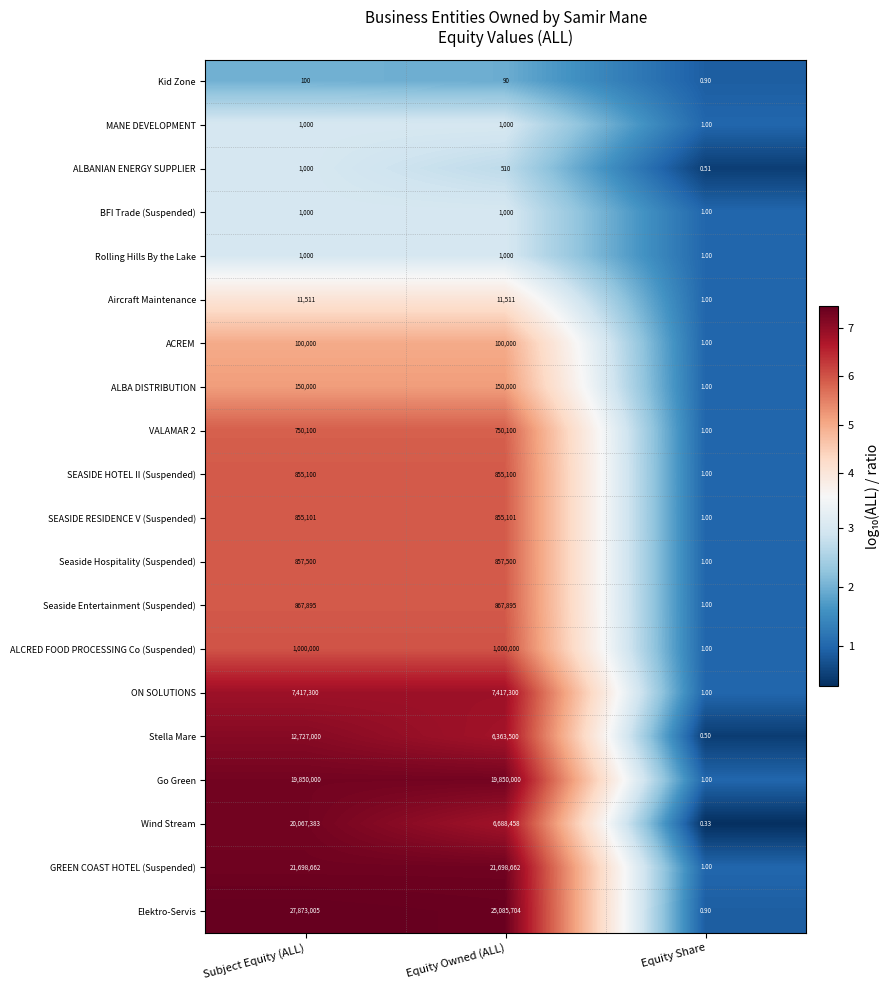

Which series has the largest total across all categories?

Elektro-Servis